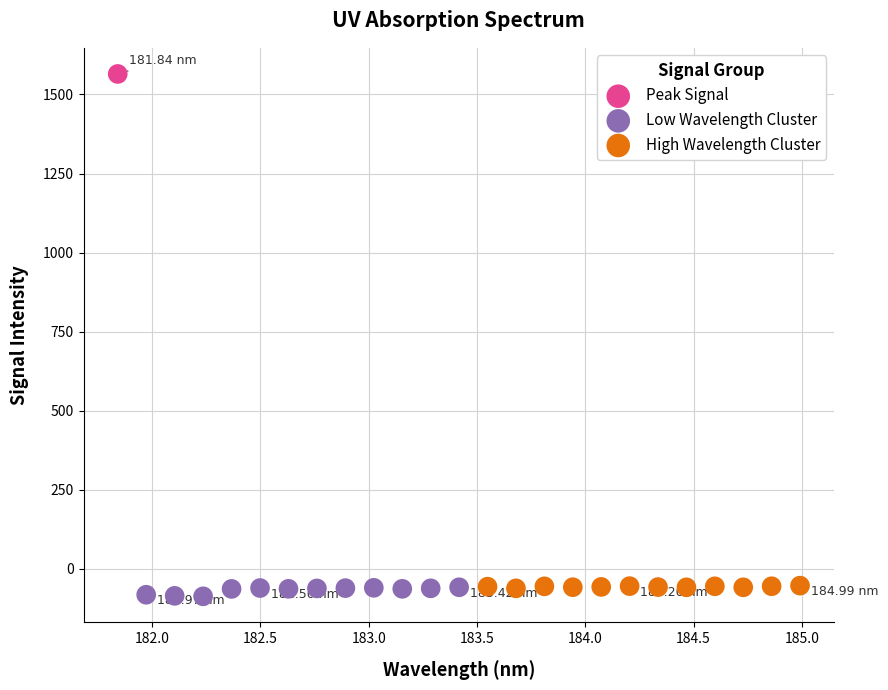

What are all the series names shown in the legend?

Peak Signal, Low Wavelength Cluster, High Wavelength Cluster